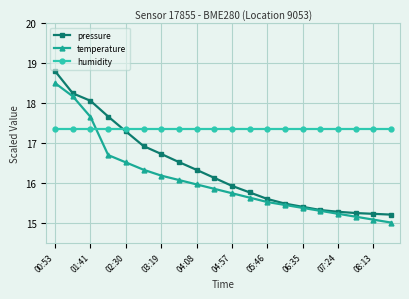

What is the lowest value of the humidity series?

17.4